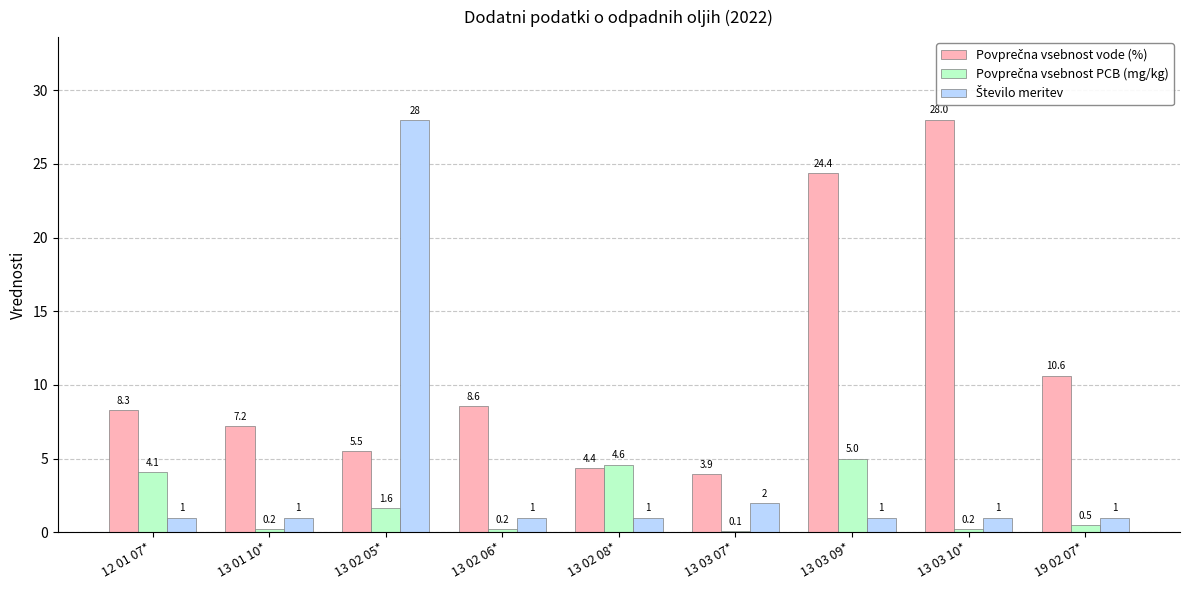

At which category is the sum across all series the highest?

13 02 05*